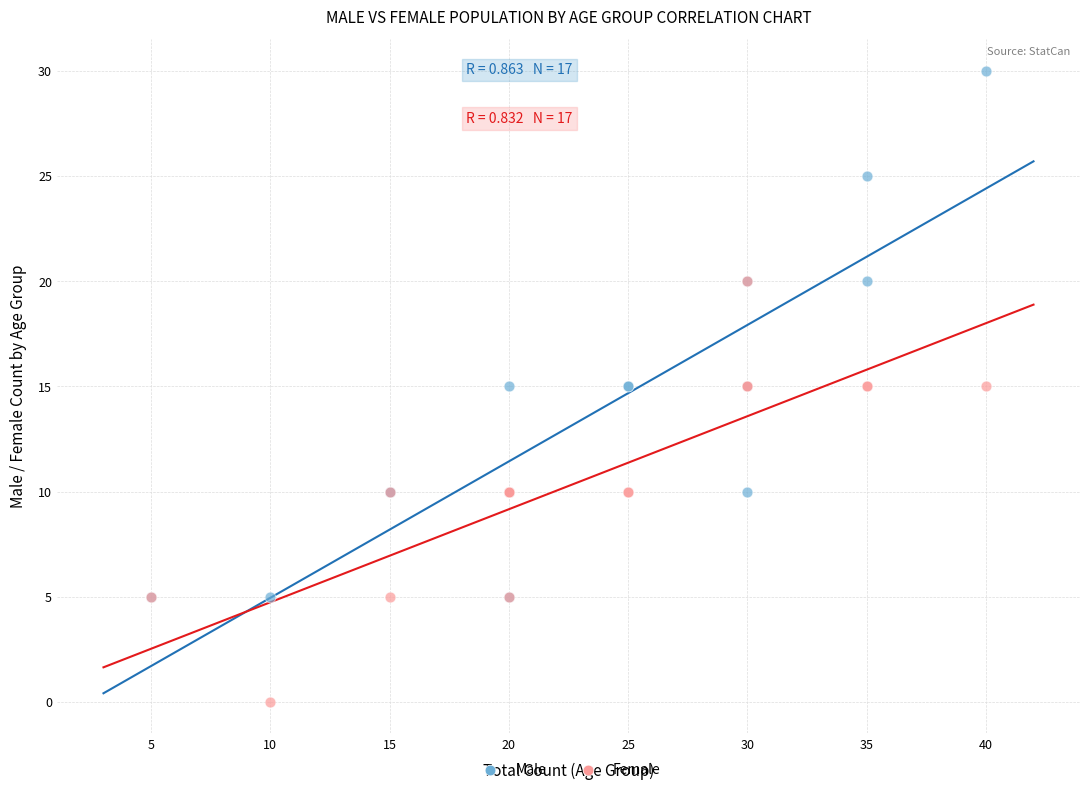

Which series contains the highest Y value?

Male